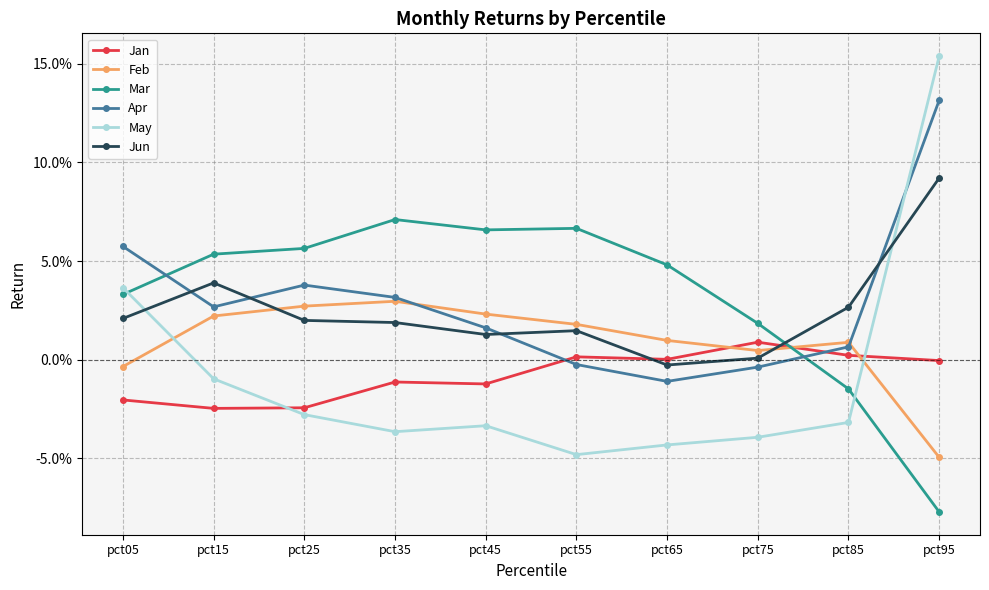

What is the difference between the Apr values at pct75 and pct95?

0.1